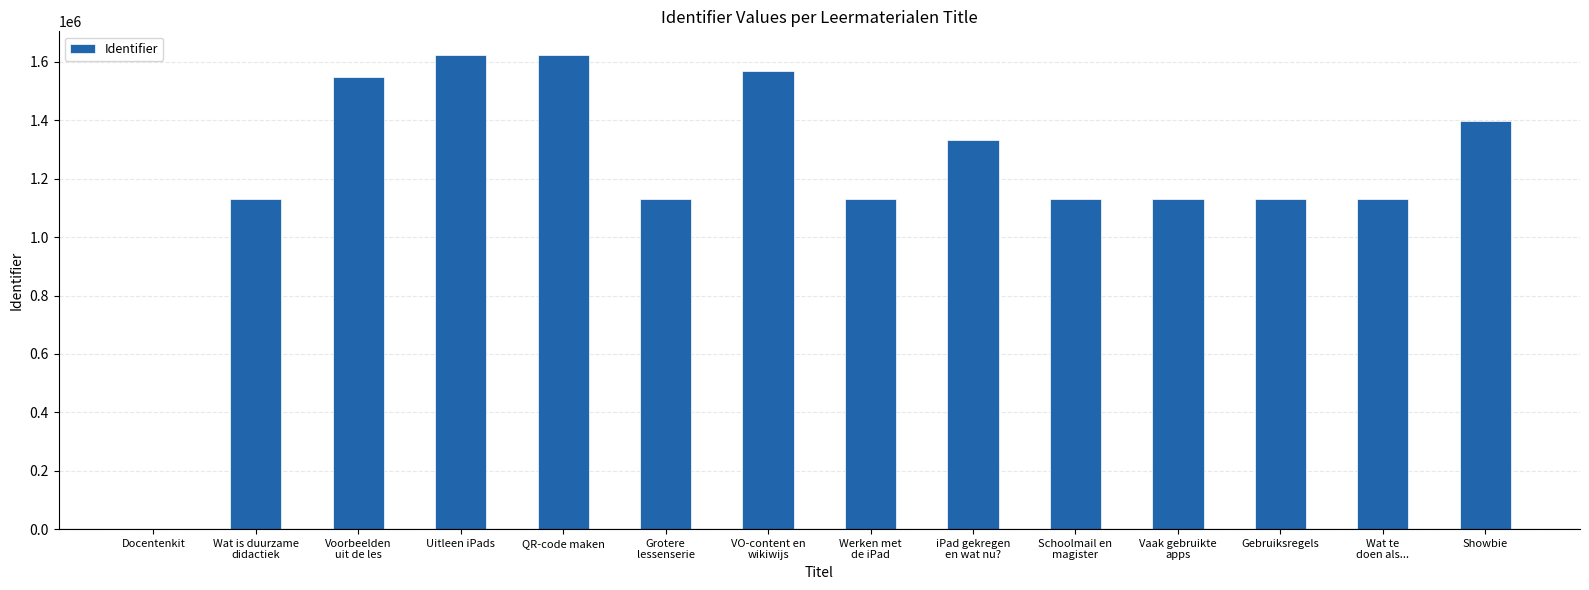

What is the greatest value displayed?

1623523